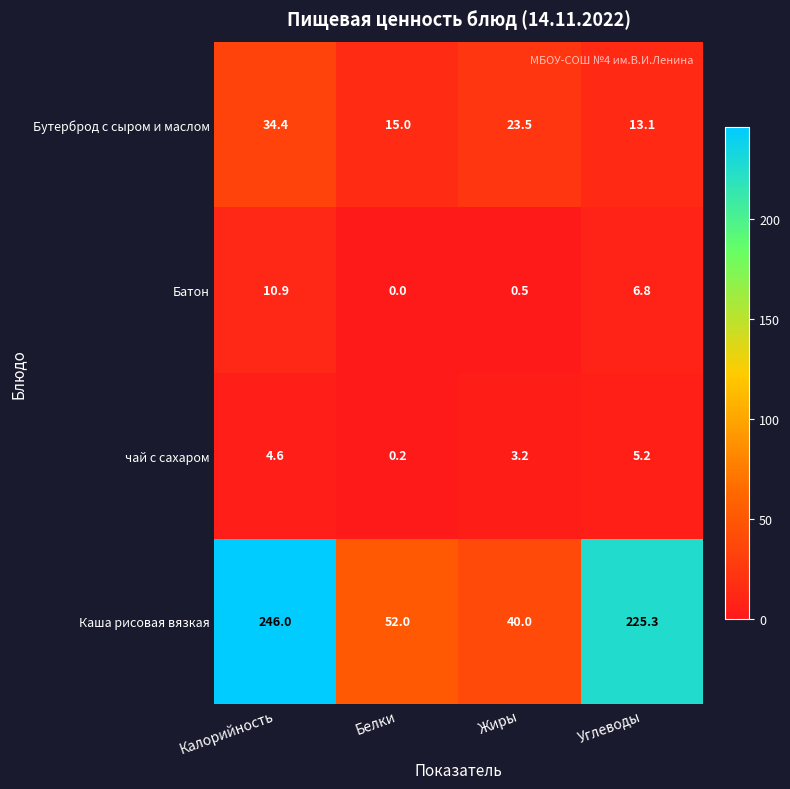

At which label is Каша рисовая вязкая closest to 143?

Углеводы